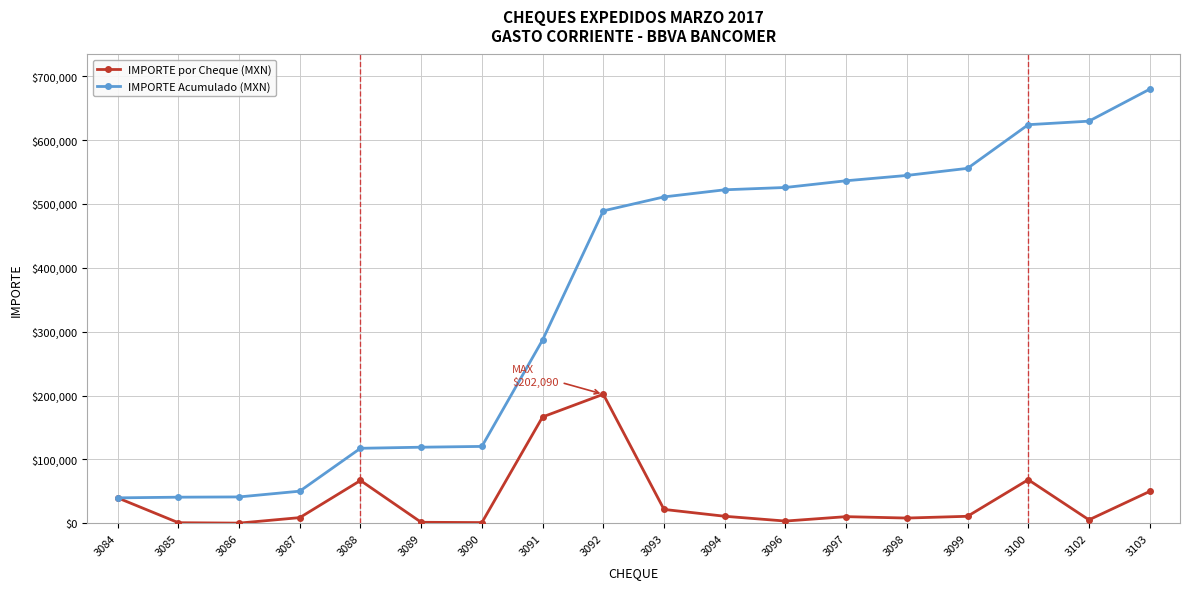

At which label does IMPORTE por Cheque (MXN) reach its peak?

3092